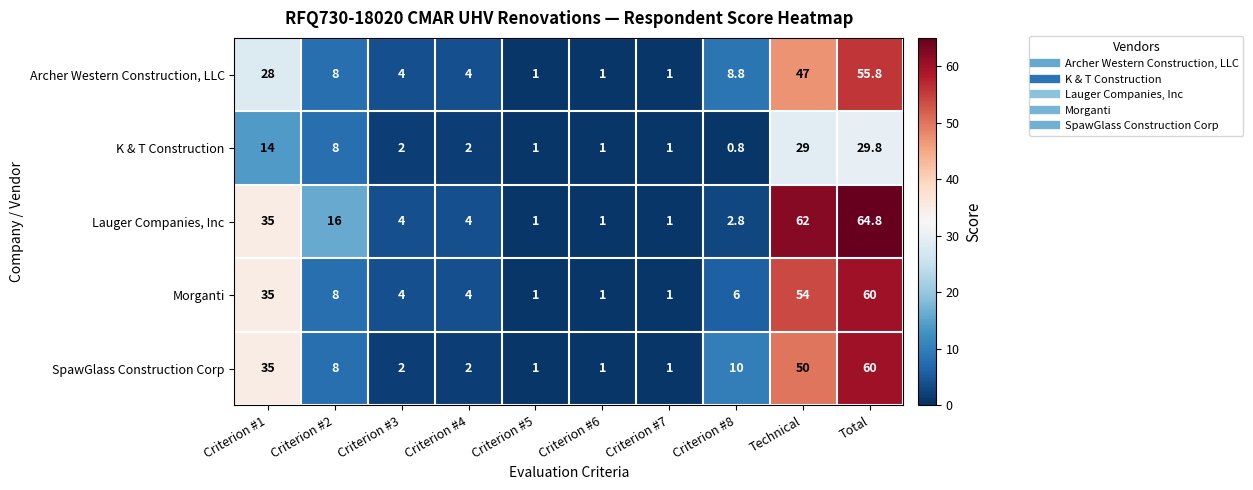

What is the total value across all series at Criterion #3?

16.0